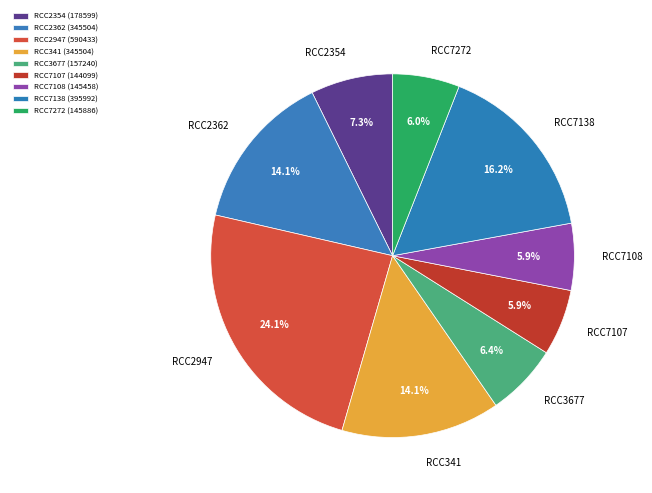

To the nearest percent, what is the difference between the RCC2362 and RCC2947 slice percentages?

10%